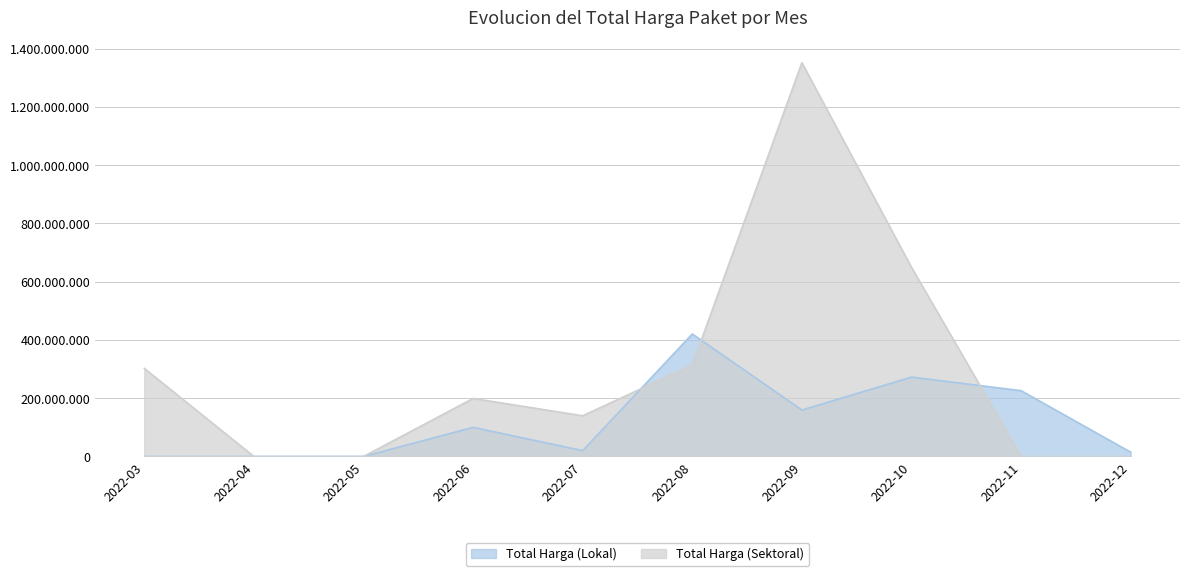

What is the difference between the highest and lowest values at 2022-07?

119850000